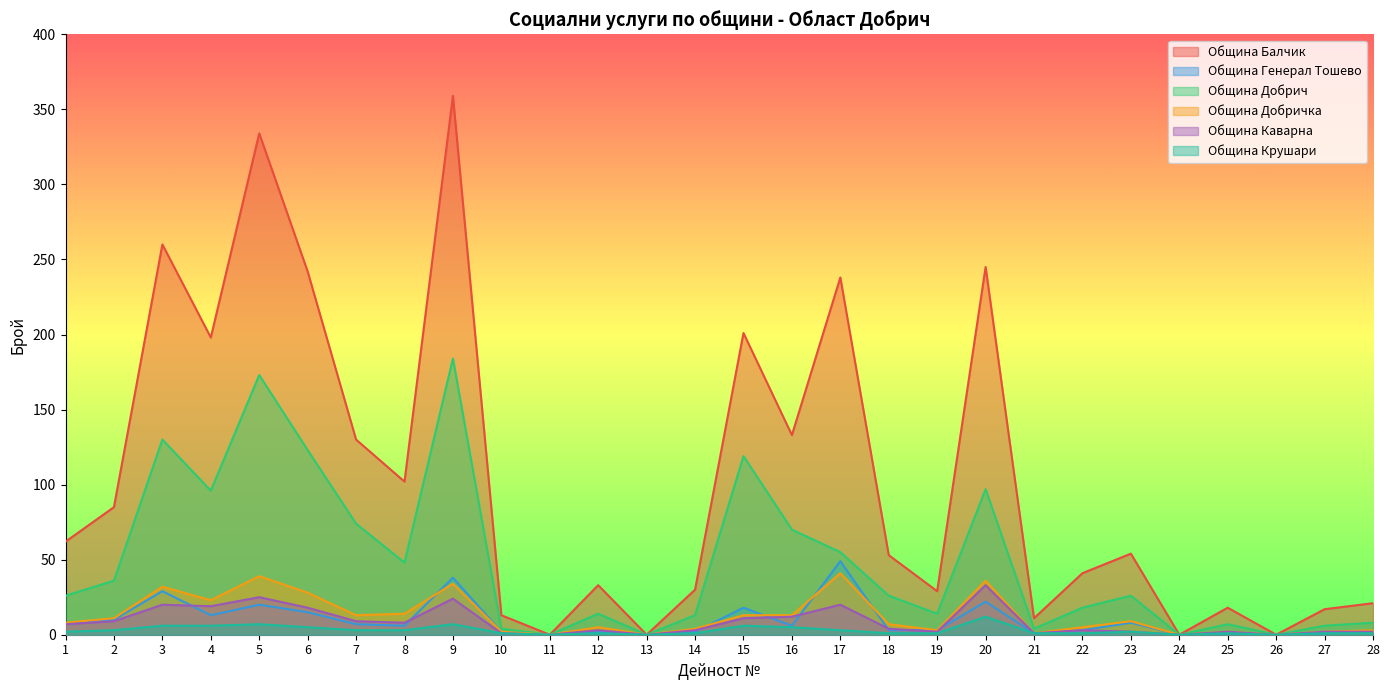

Which series has the widest spread of values?

Община Балчик